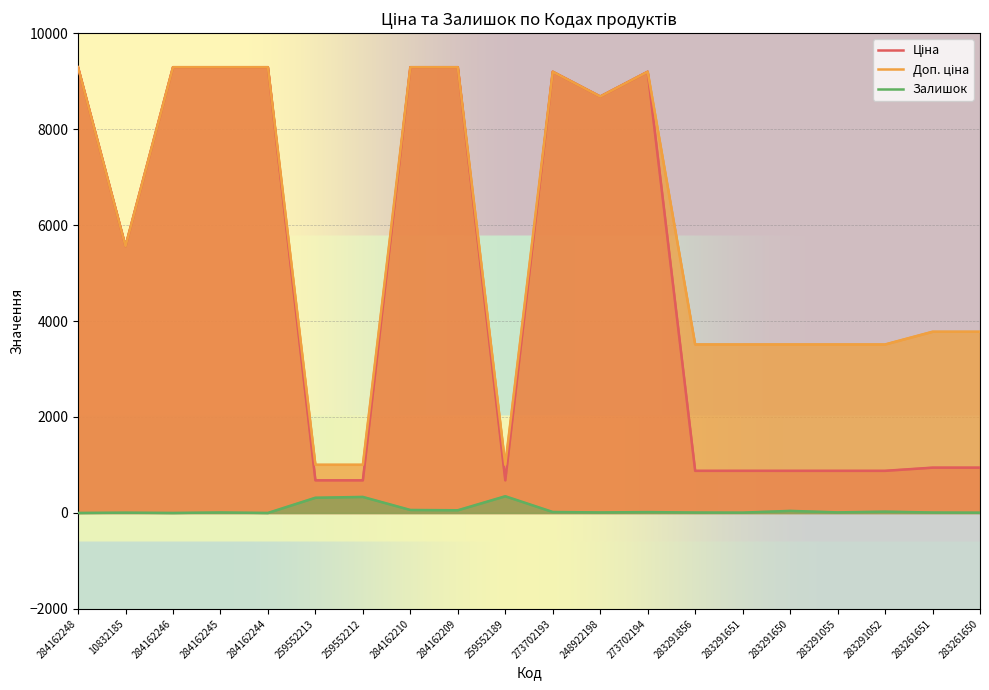

At which category does Доп. ціна reach its first local valley?

10832185